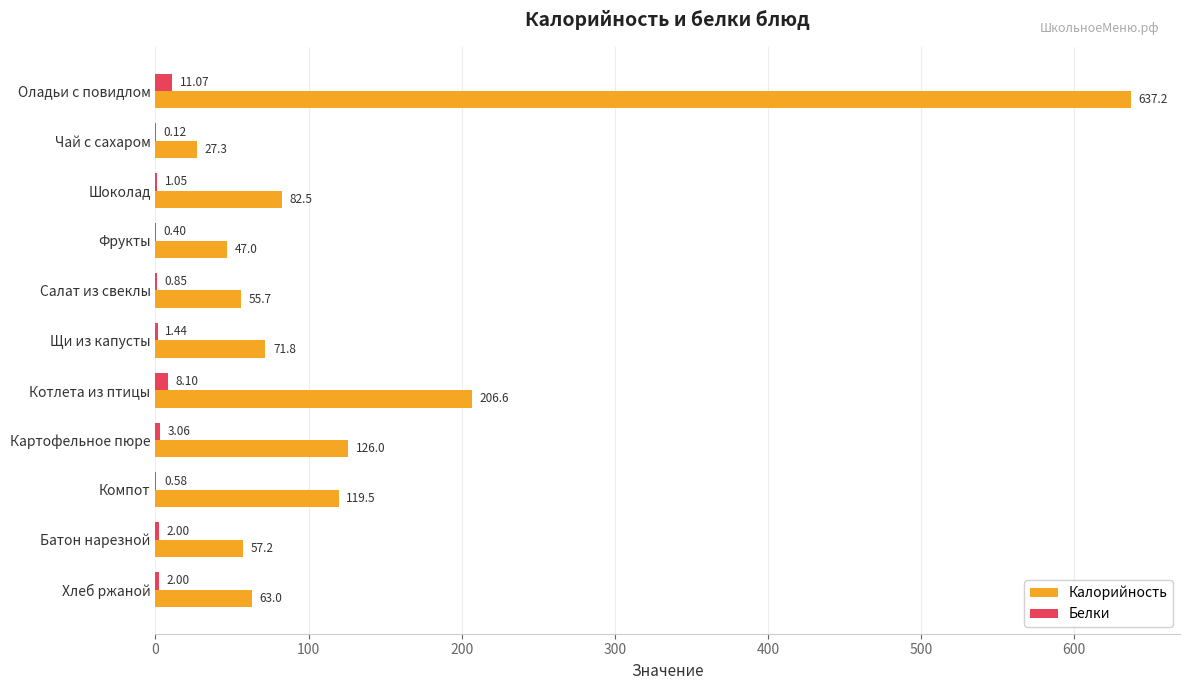

At which label does Калорийность reach its peak?

Оладьи с повидлом